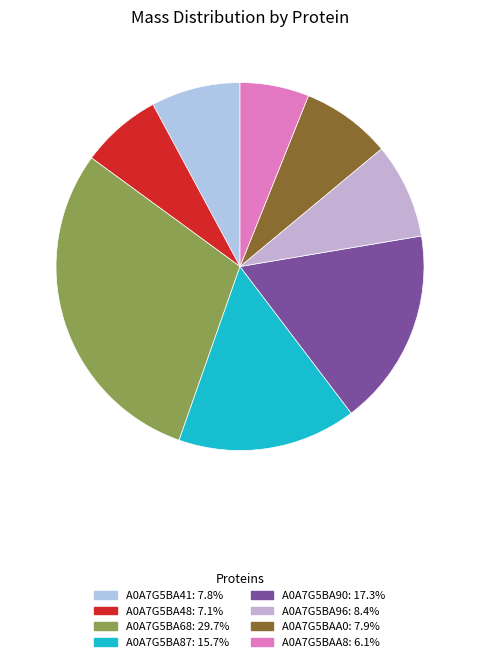

How many slices are in this pie chart?

8